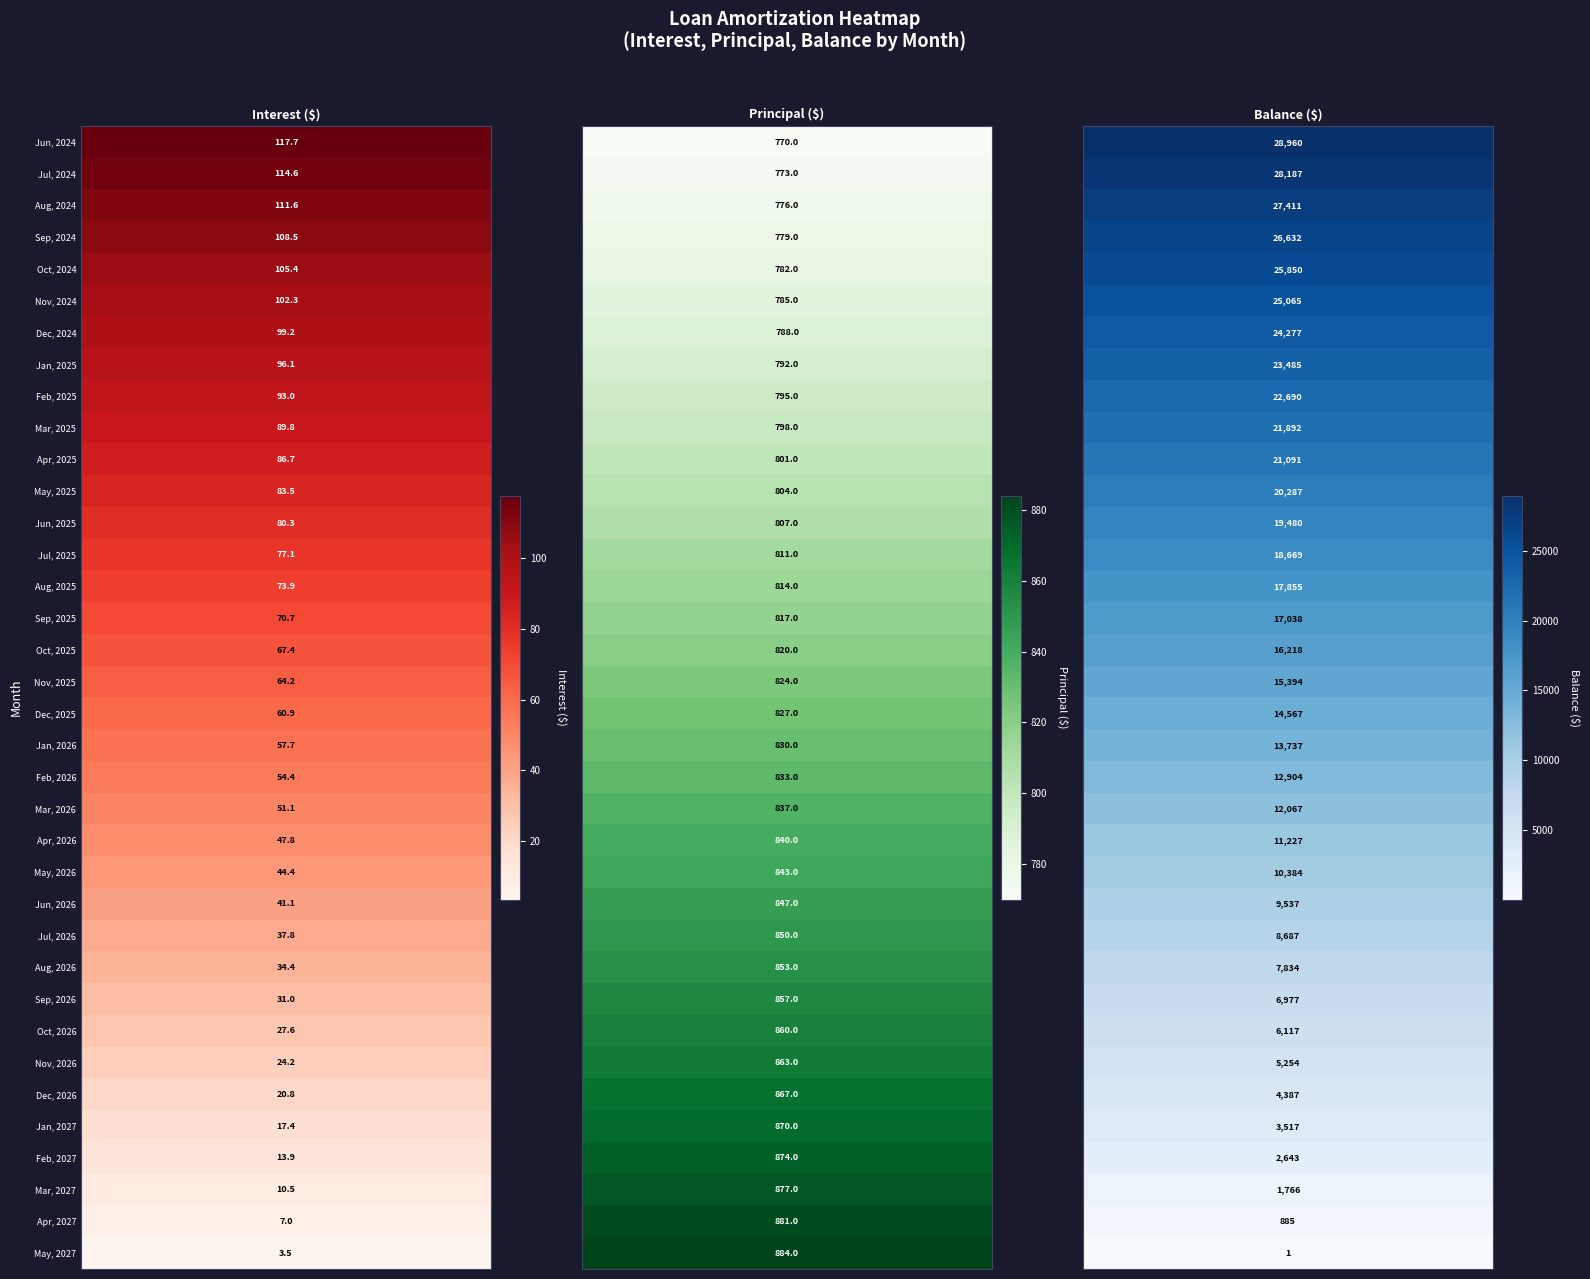

What is the difference between the highest and lowest values at 0?

114.2